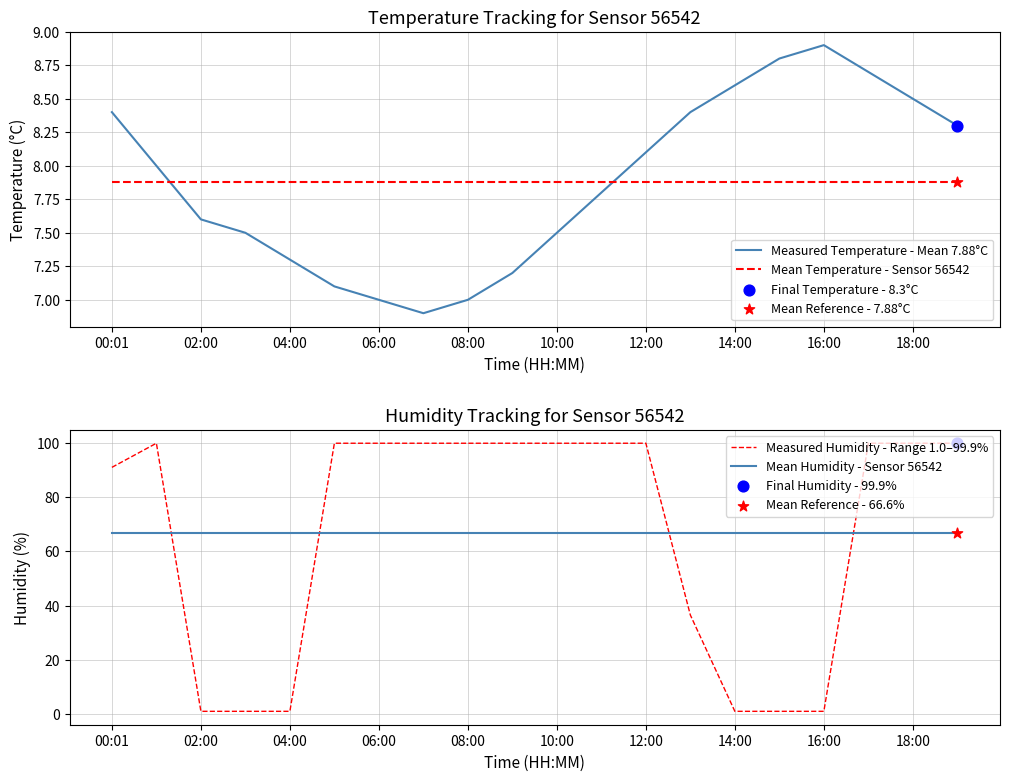

At which category is the sum across all series the highest?

17